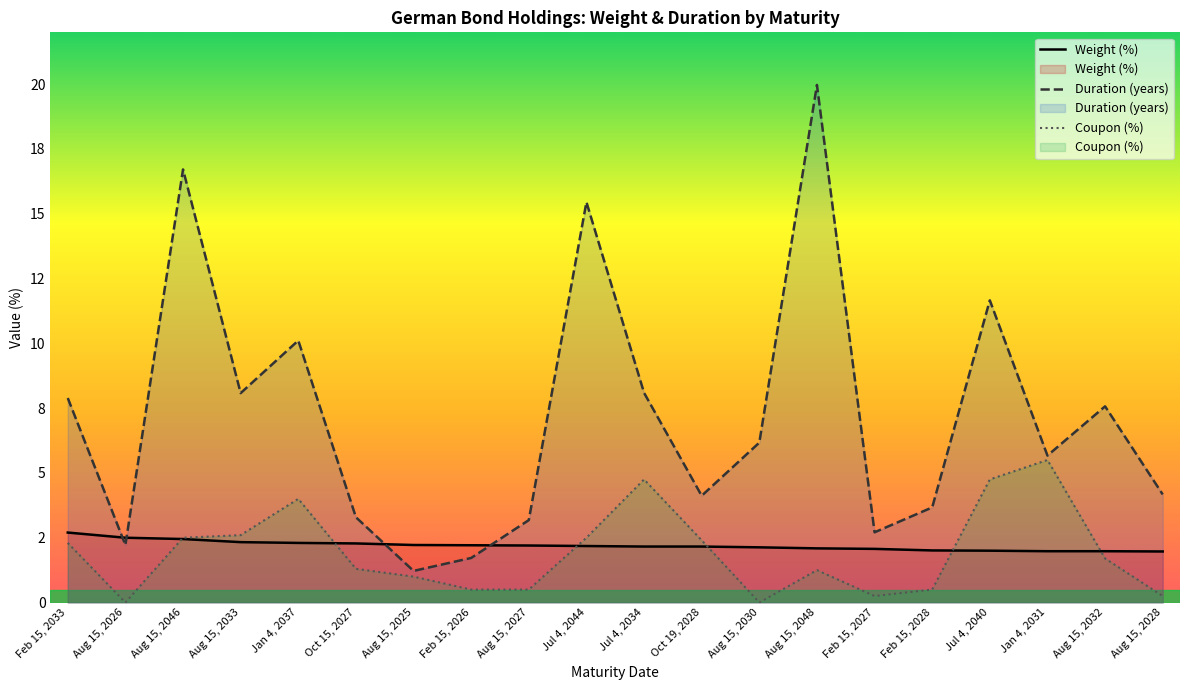

List the labels in order of value, largest first.

Feb 15, 2033, Aug 15, 2026, Aug 15, 2046, Aug 15, 2033, Jan 4, 2037, Oct 15, 2027, Aug 15, 2025, Feb 15, 2026, Aug 15, 2027, Jul 4, 2044, Jul 4, 2034, Oct 19, 2028, Aug 15, 2030, Aug 15, 2048, Feb 15, 2027, Feb 15, 2028, Jul 4, 2040, Jan 4, 2031, Aug 15, 2032, Aug 15, 2028